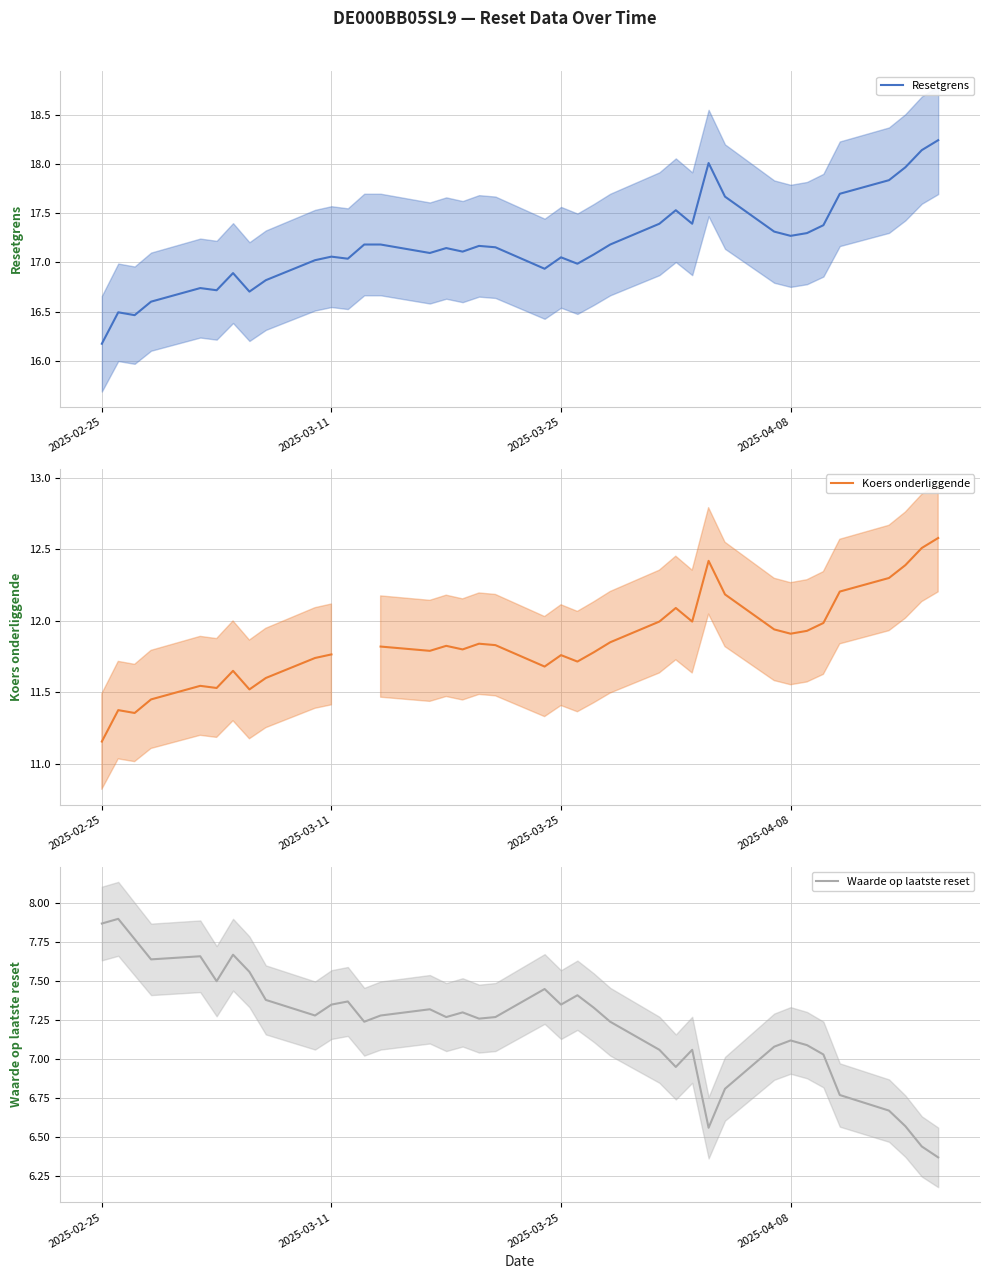

List the series in order of their peak value, lowest first.

Waarde op laatste reset, Koers onderliggende, Resetgrens